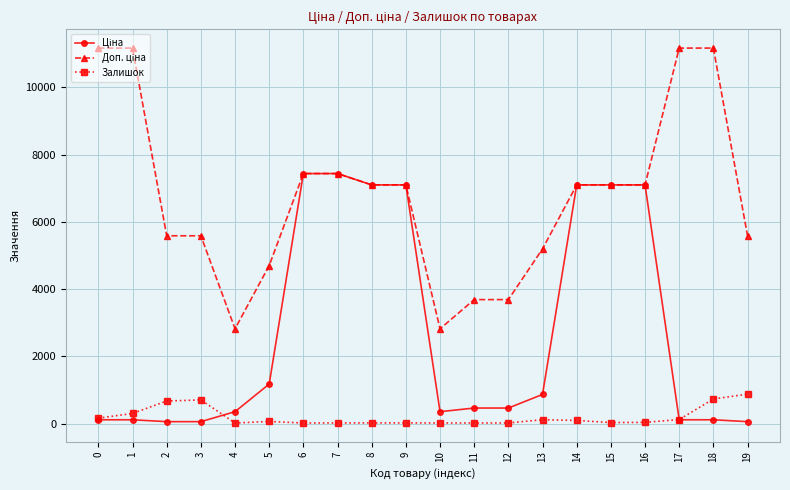

What is the minimum value for Залишок?

16.0